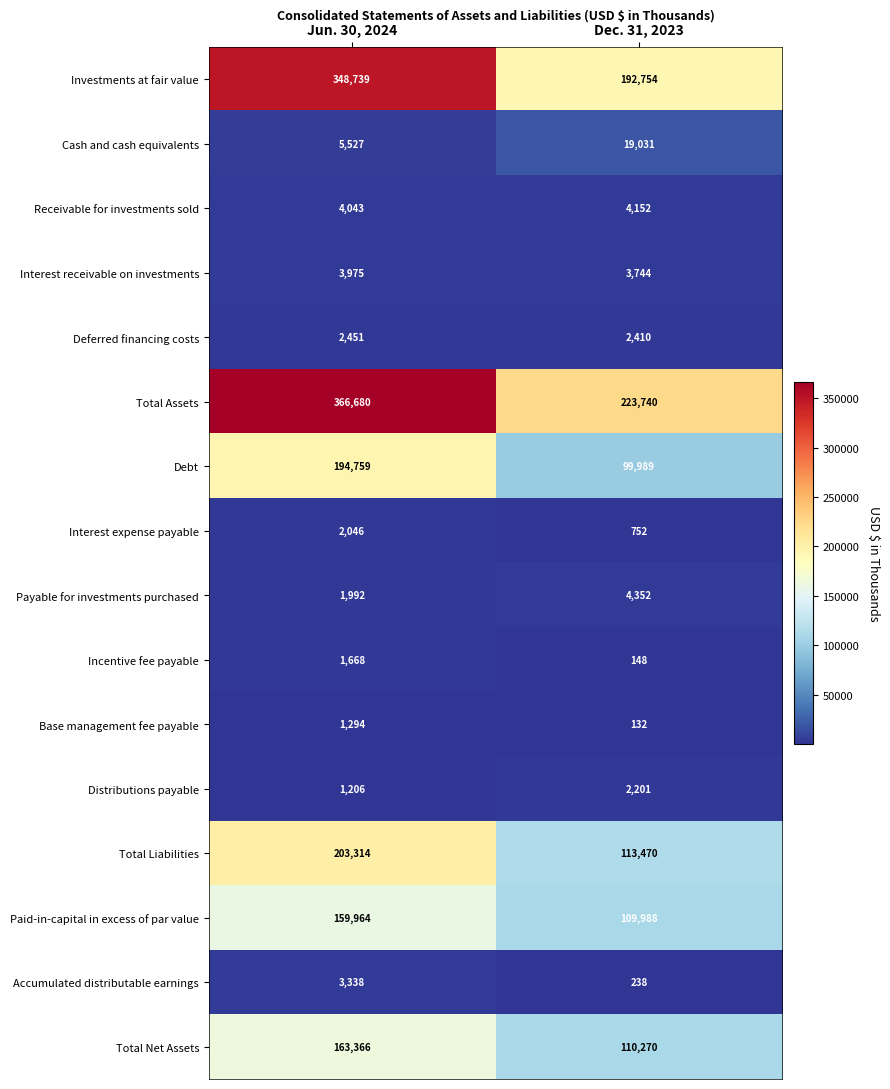

At which category is the sum across all series the highest?

Jun. 30, 2024